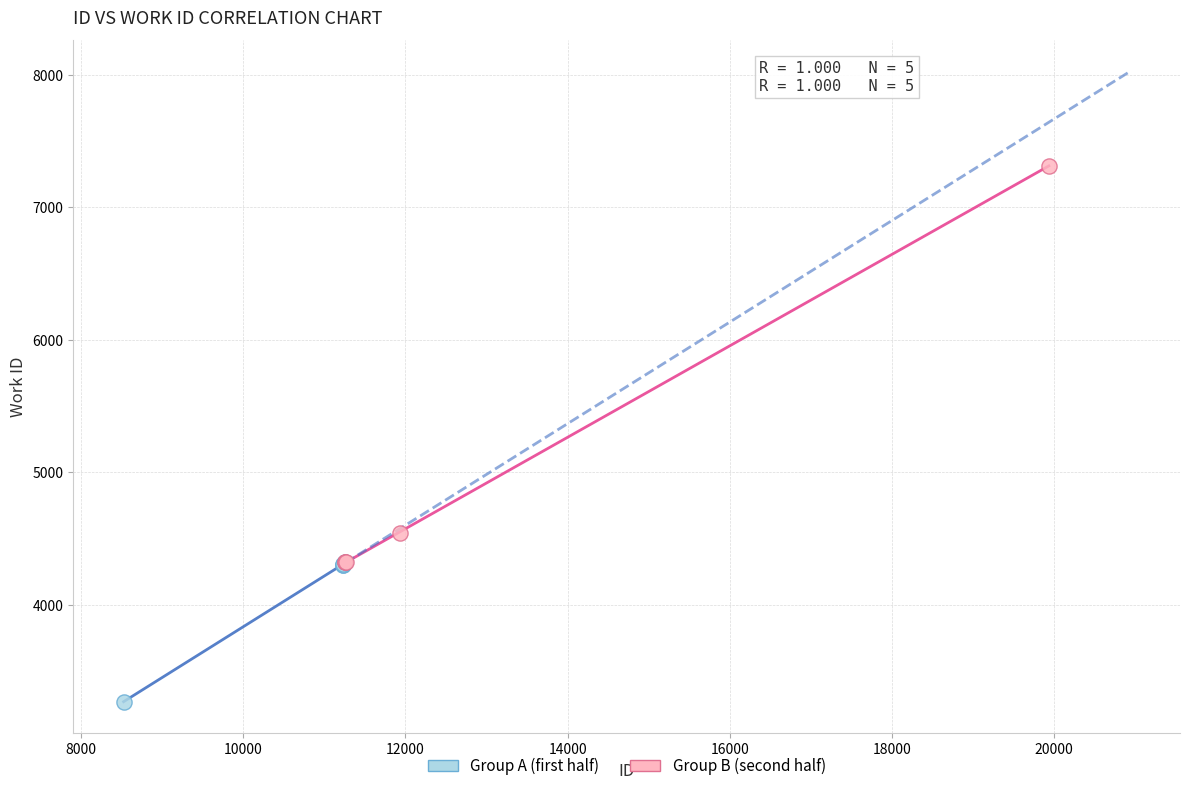

What are all the series names shown in the legend?

Group A (first half), Group B (second half)